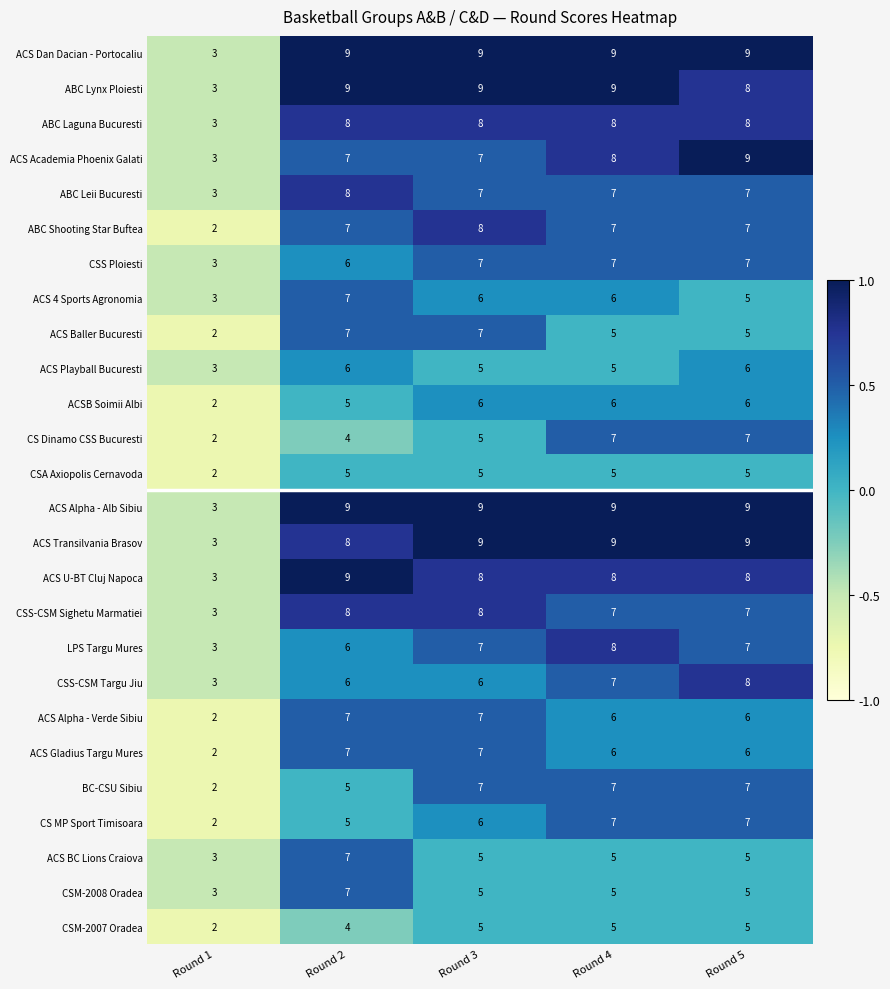

What is the difference between the highest and lowest values at Round 3?

4